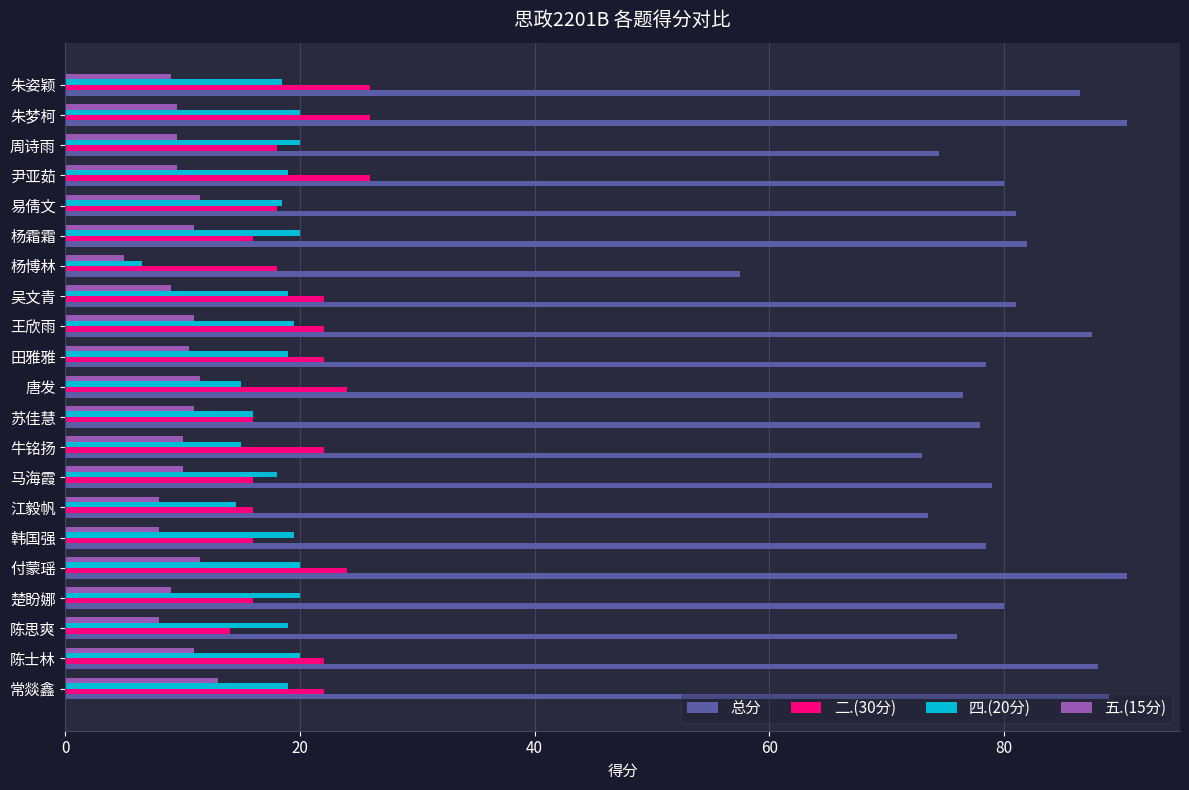

What are all the series names shown in the legend?

总分, 二.(30分), 四.(20分), 五.(15分)